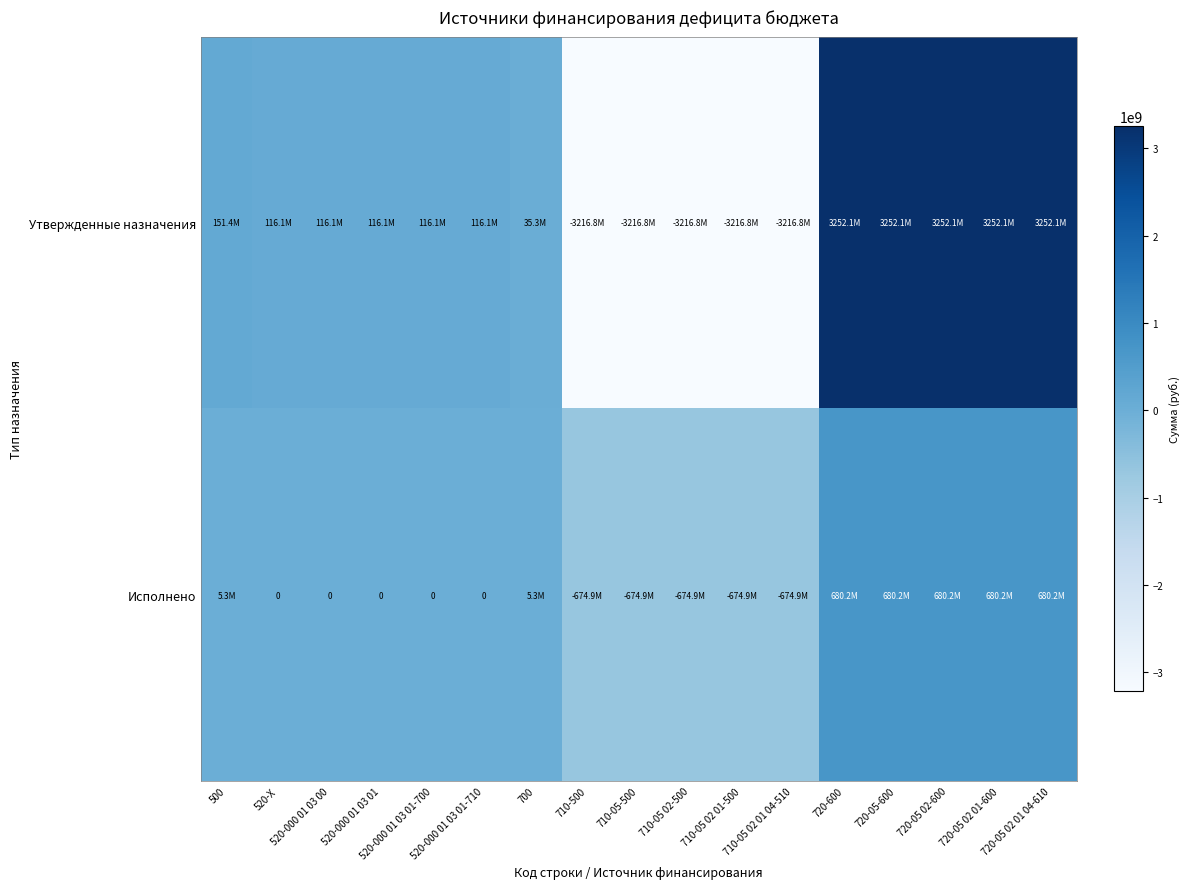

What is the total value across all series at 720-05-600?

3932320049.7